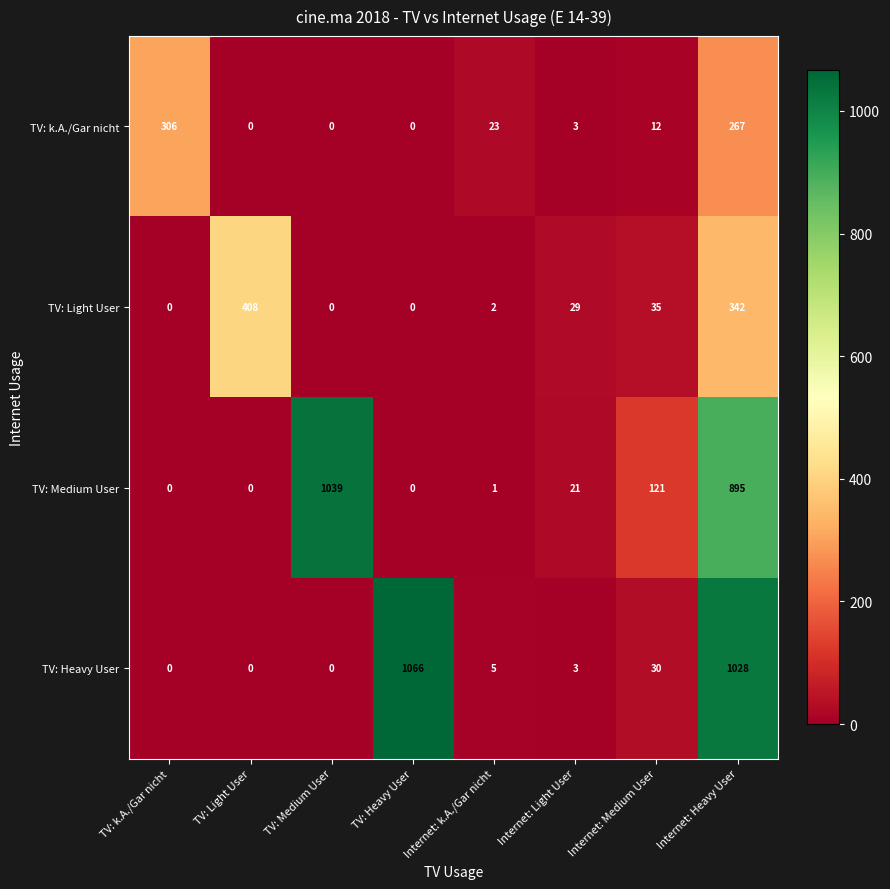

What is the difference between the second highest and minimum values in the TV: Light User series?

342